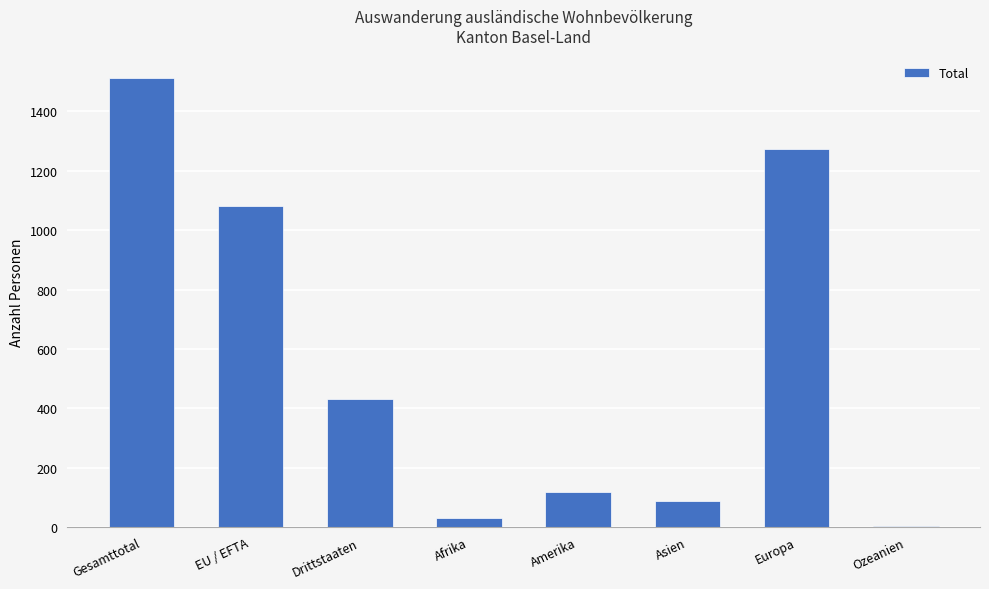

Reading left to right, transcribe all the data shown in this chart.

Gesamttotal=1513	EU / EFTA=1083	Drittstaaten=430	Afrika=29	Amerika=119	Asien=88	Europa=1272	Ozeanien=5